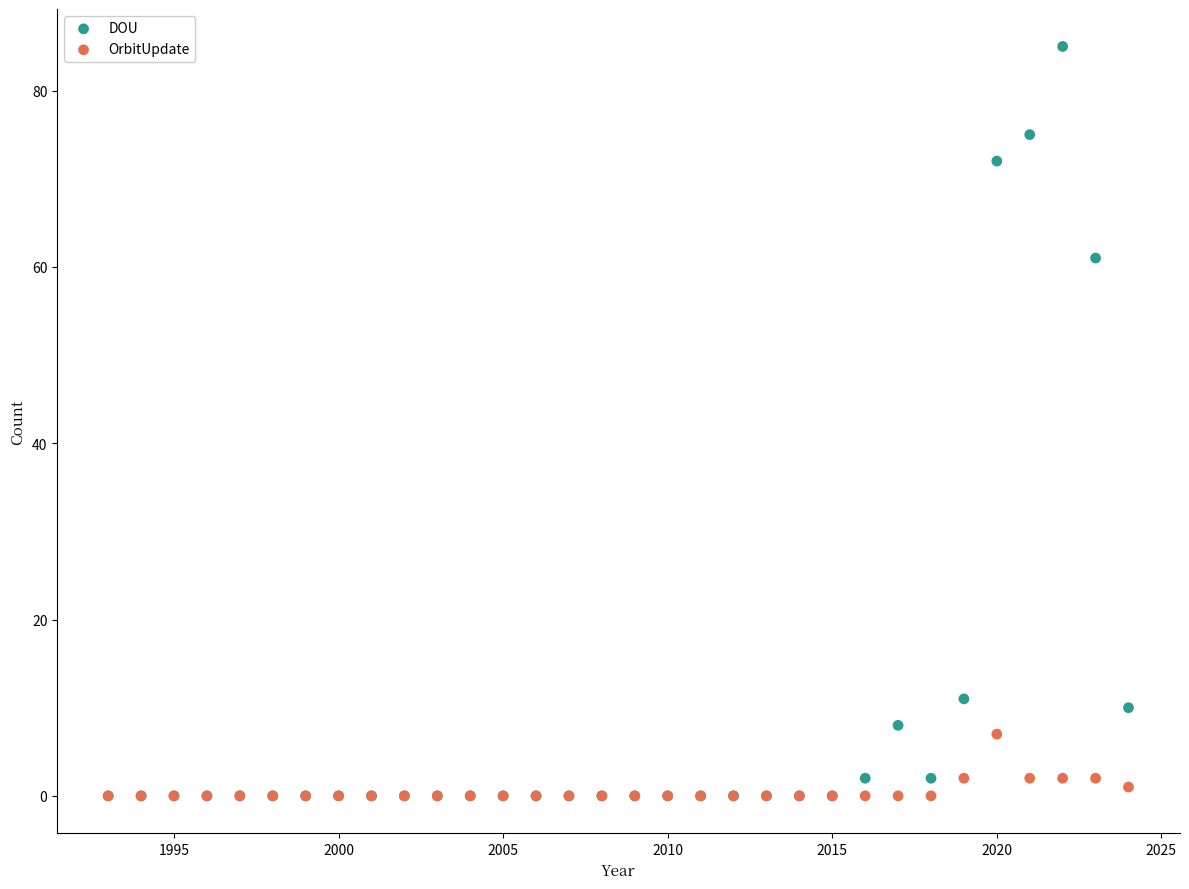

Across all series, what Y value is closest to 42?

61